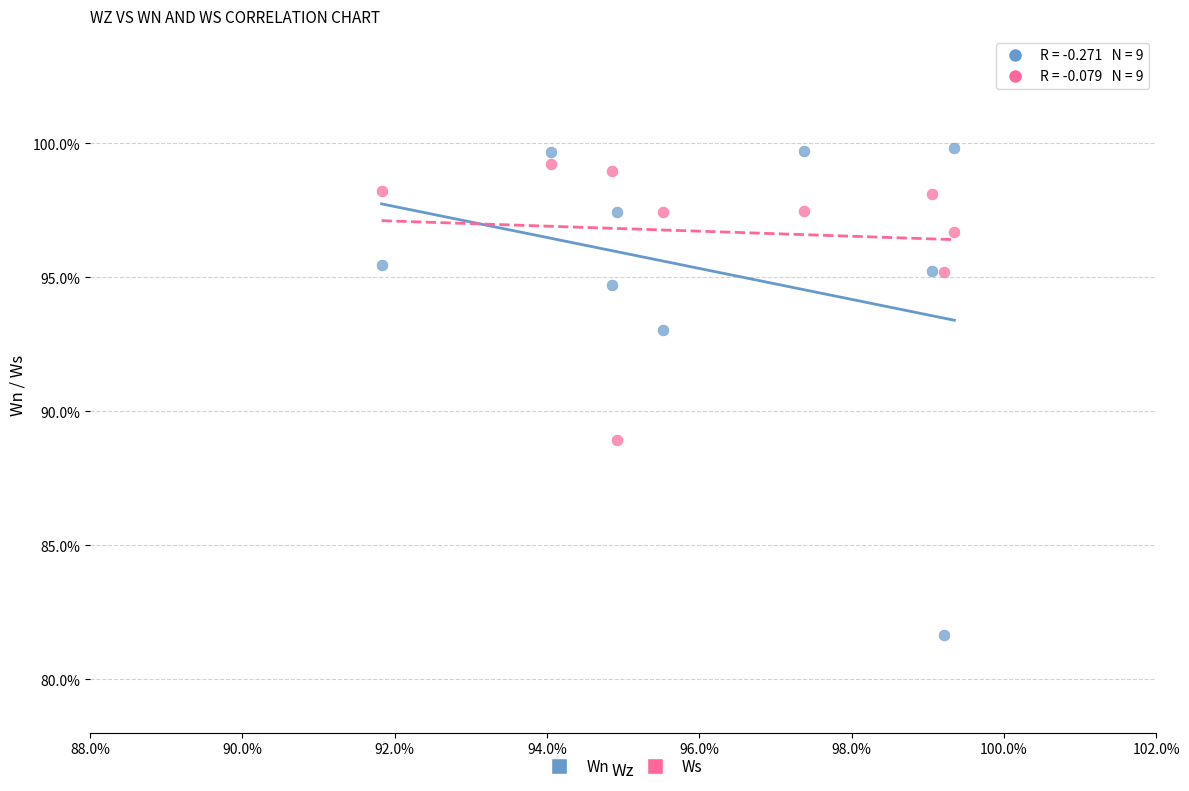

Across all data points, what is the range of X values (max minus min)?

7.5